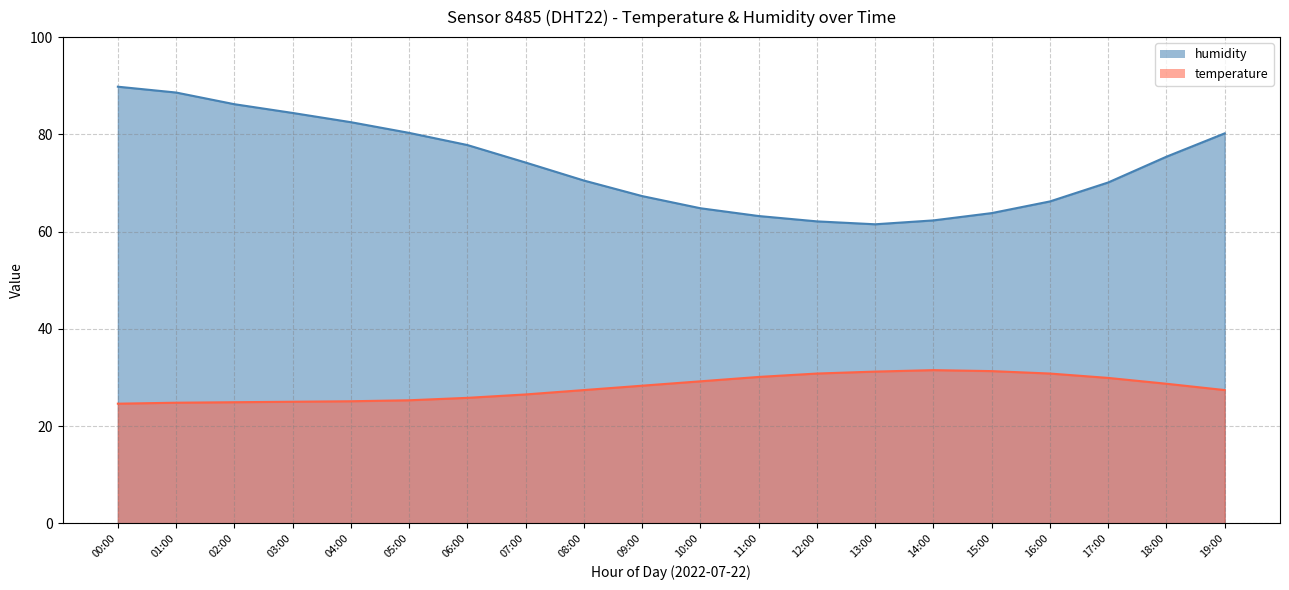

What is the sum of all humidity values?

1471.2